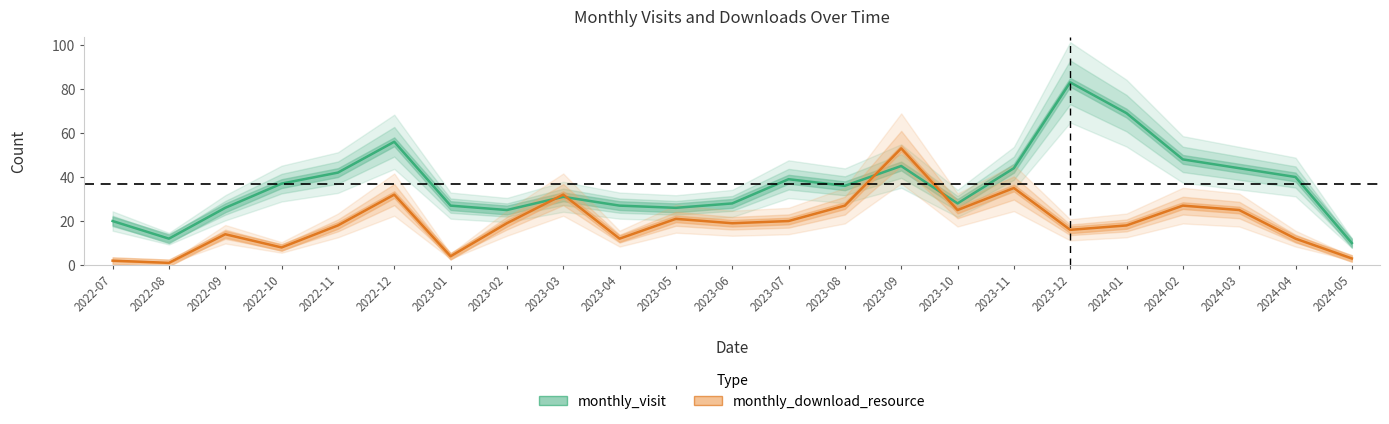

True or false: monthly_download_resource and monthly_visit cross at least once.

True